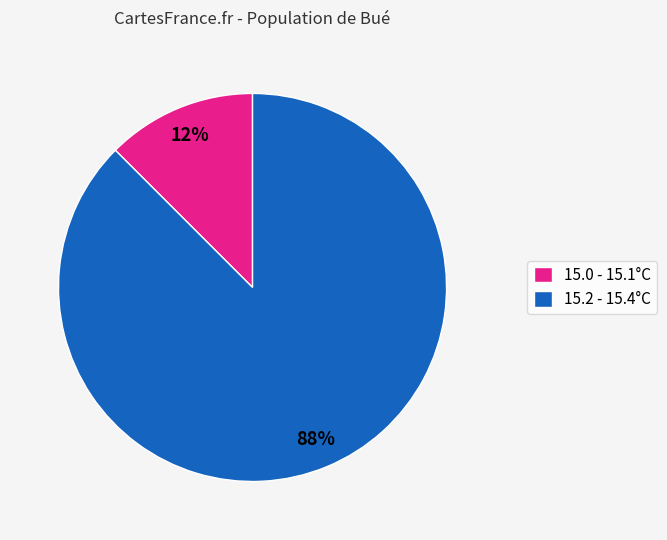

Is the sum of 15.0 - 15.1°C and 15.2 - 15.4°C greater than half?

Yes